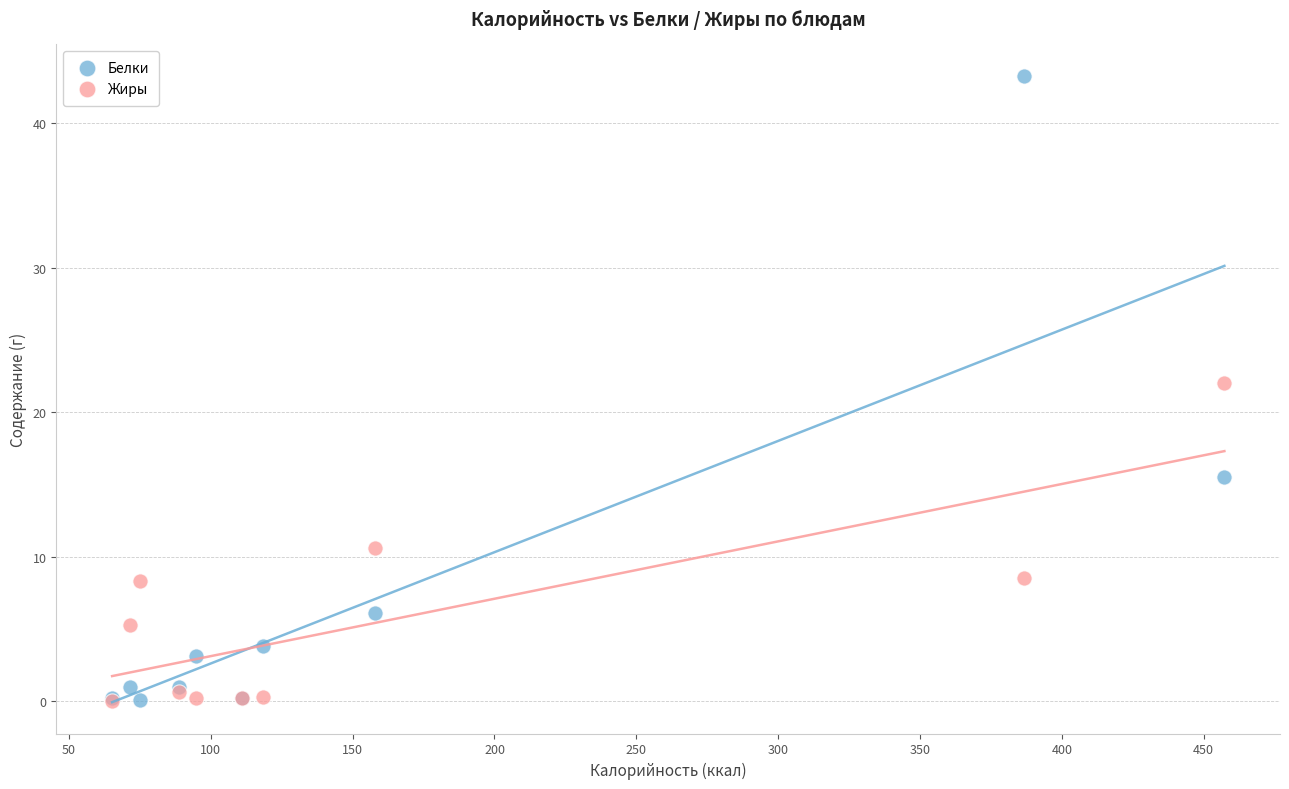

What are all the series names shown in the legend?

Белки, Жиры